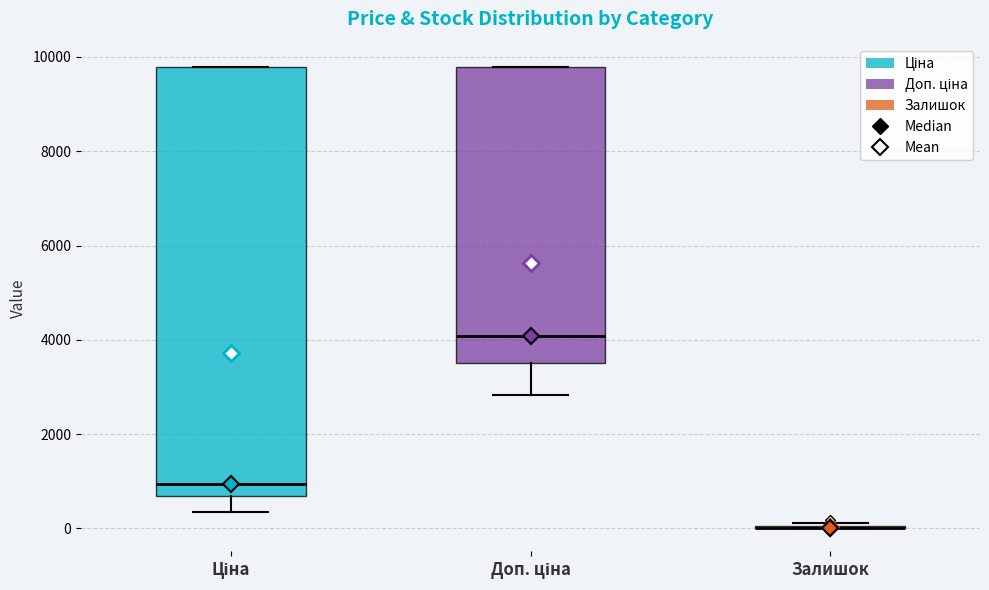

Reading left to right, transcribe this box plot: for each box, give where its median line is, the range the box spans, and where its two whiskers end, as read against the y-axis. The values are not printed on the chart, so give them approximately, as read against the axis.

Ціна: median 1000, box 600 to 9800, whiskers 400 to 9800
Доп. ціна: median 4000, box 3600 to 9800, whiskers 2800 to 9800
Залишок: box collapsed to a line at 0, whiskers 0 to 200